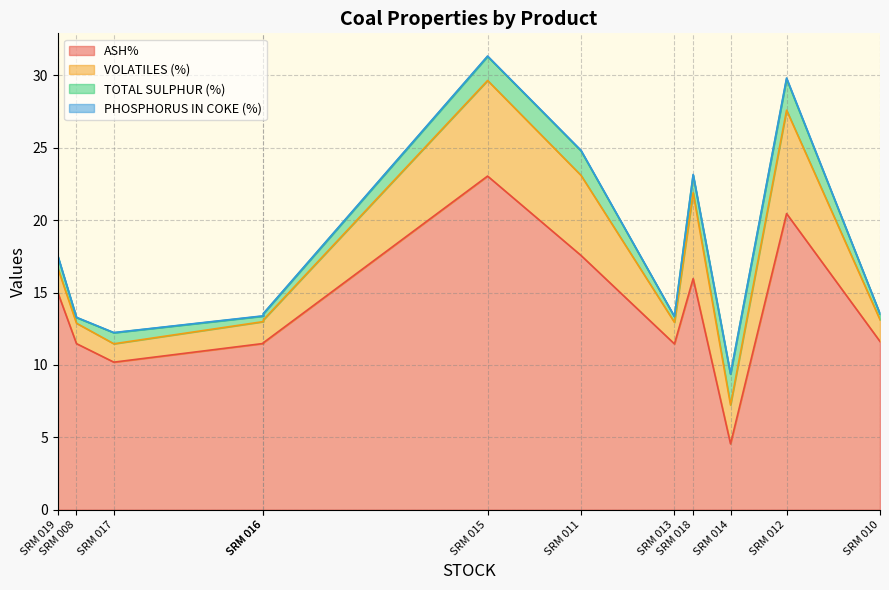

What is the maximum value shown in the chart?

23.0